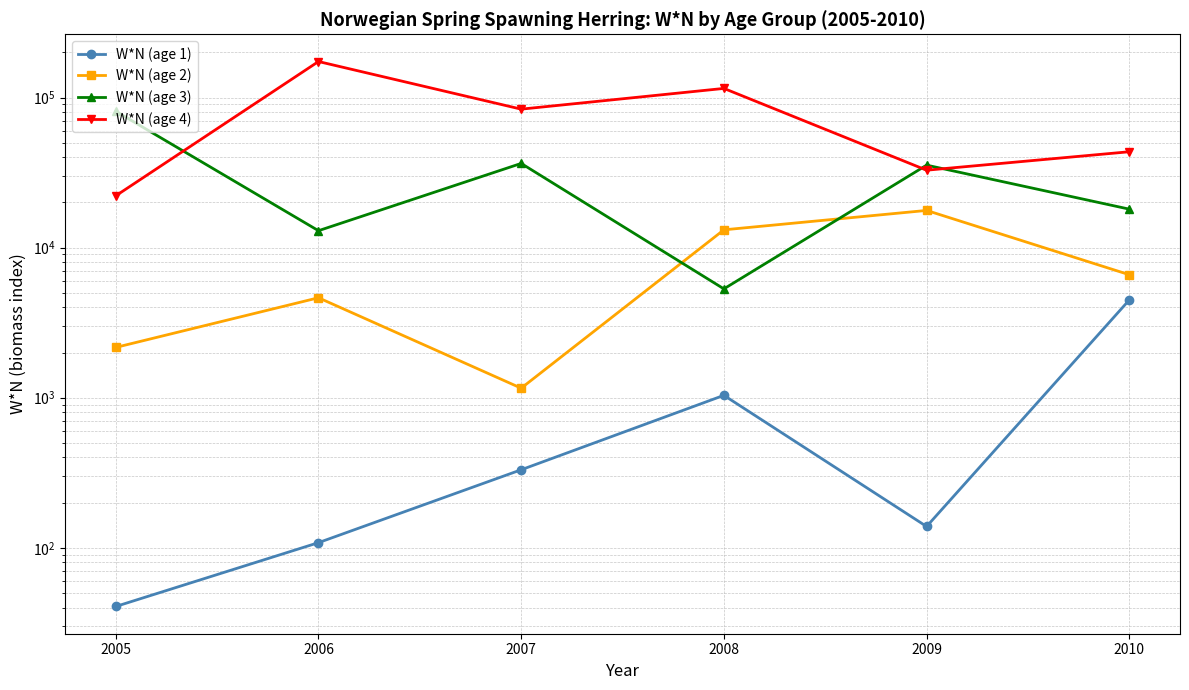

Reading left to right, list all the values displayed in this chart.

W*N (age 1): 40.7	108.2	331.1	1037.3	138.7	4482.9
W*N (age 2): 2163.6	4634.7	1157.7	13138.6	17694.1	6599.0
W*N (age 3): 81049.6	12965.9	36391.0	5311.4	35445.9	18044.8
W*N (age 4): 22138.4	173715.7	83672.1	115007.3	32796.5	43533.4